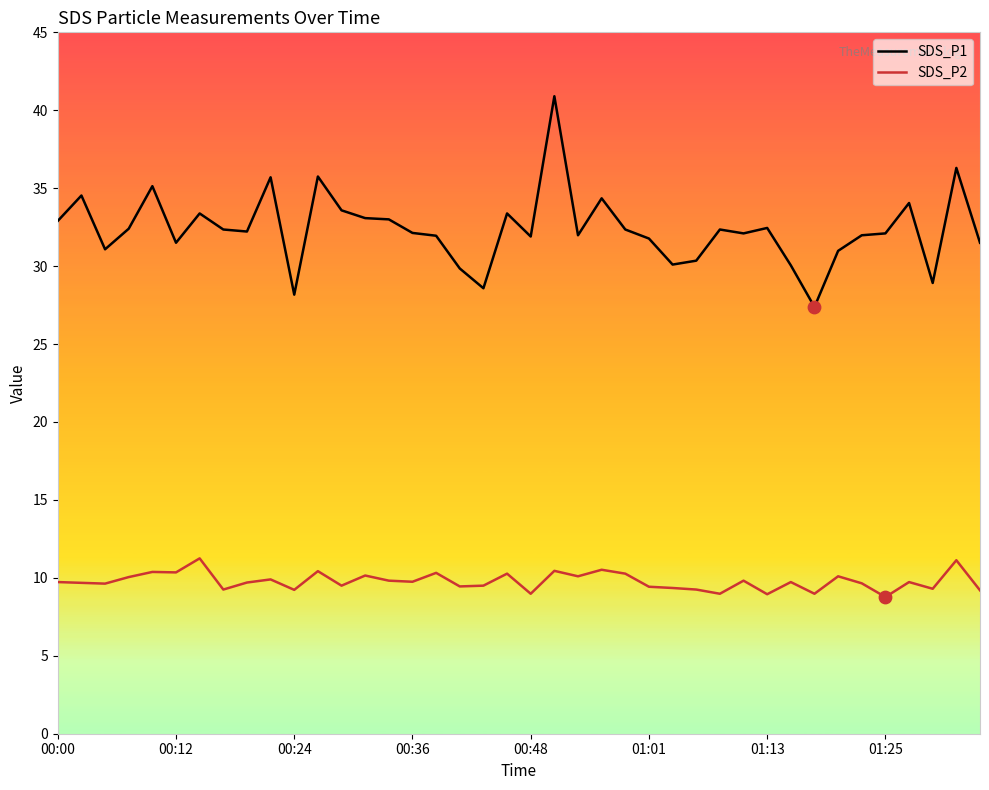

Which series has the largest total across all categories?

SDS_P1